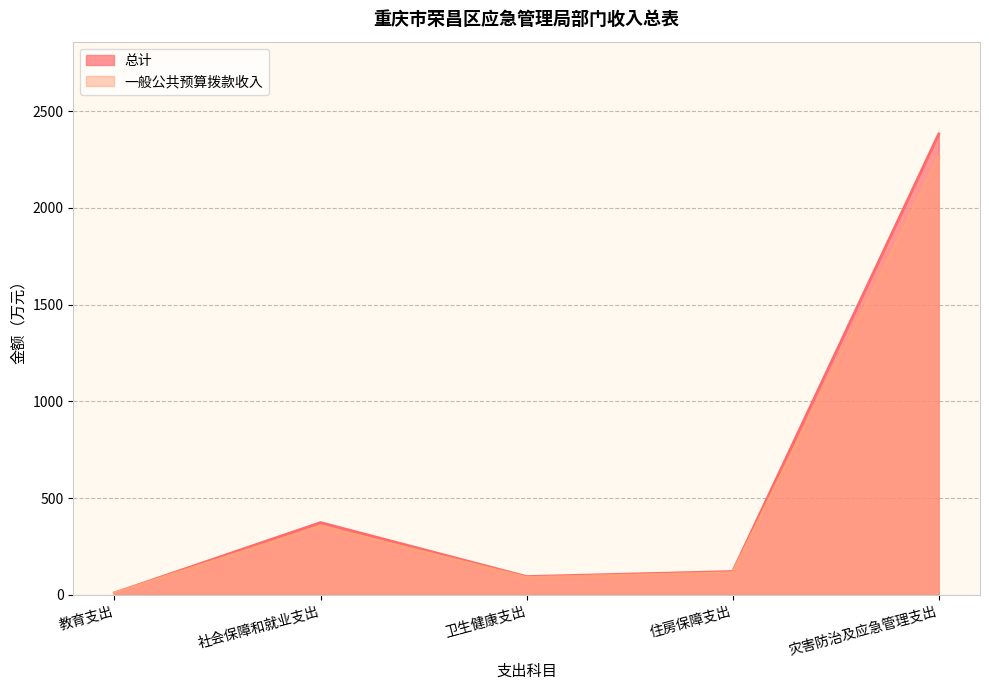

What is the maximum value for 总计?

2383.5